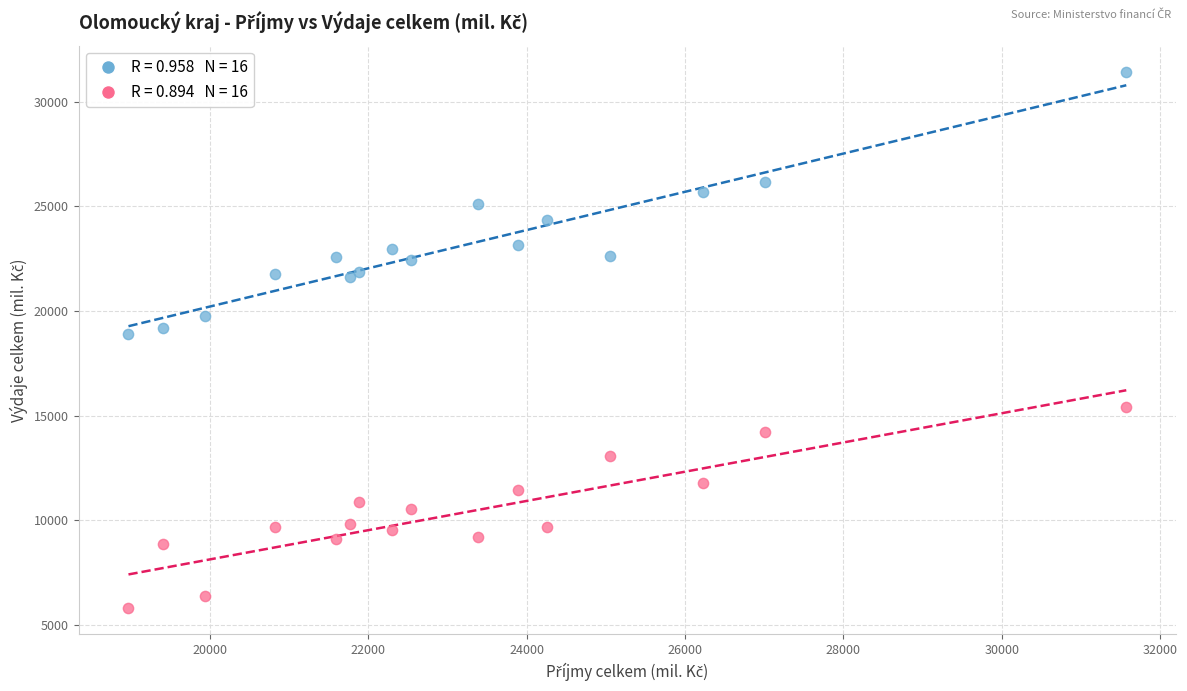

Across all series, what Y value is closest to 18607?

18904.0